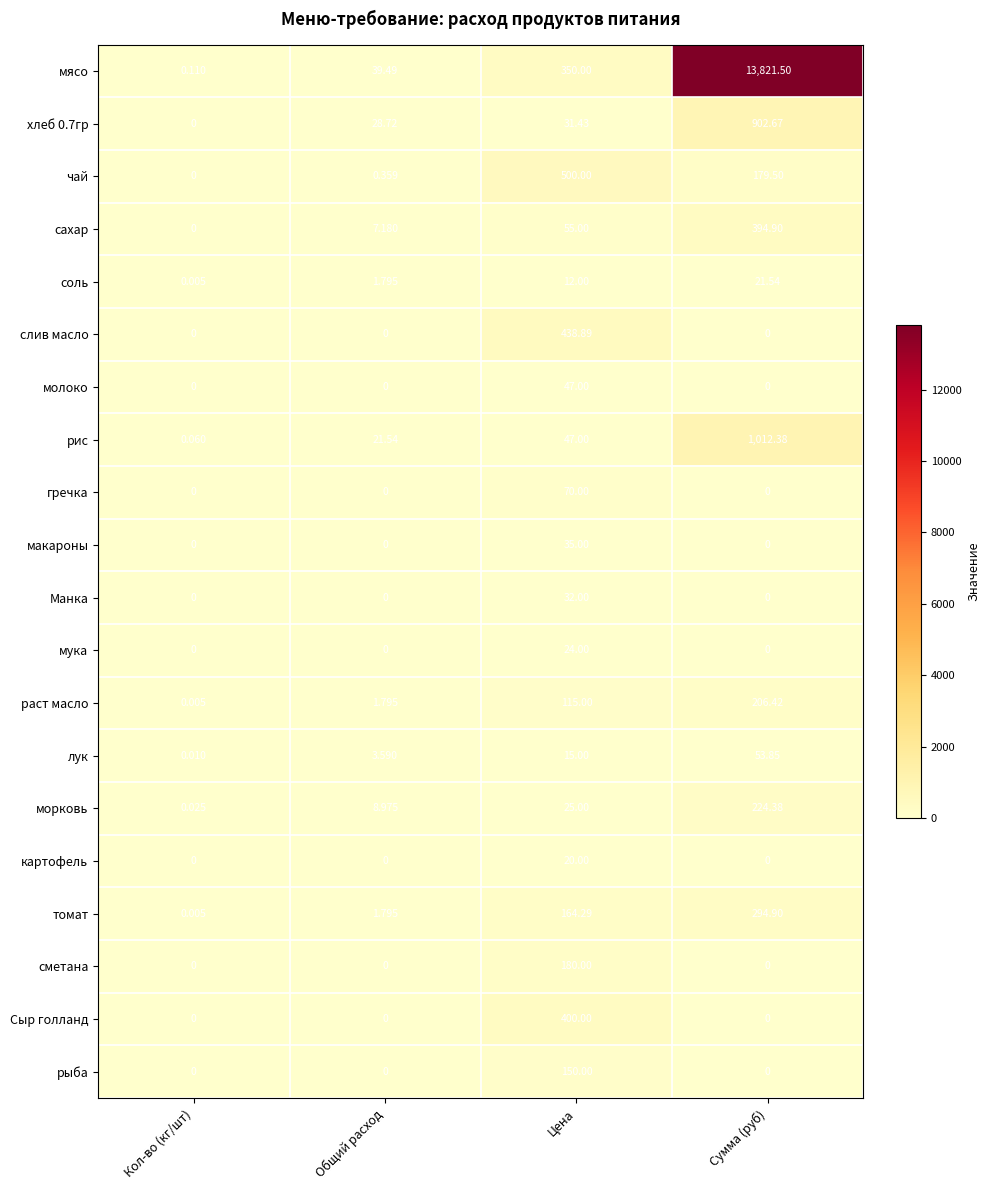

How many series are shown in this chart?

20